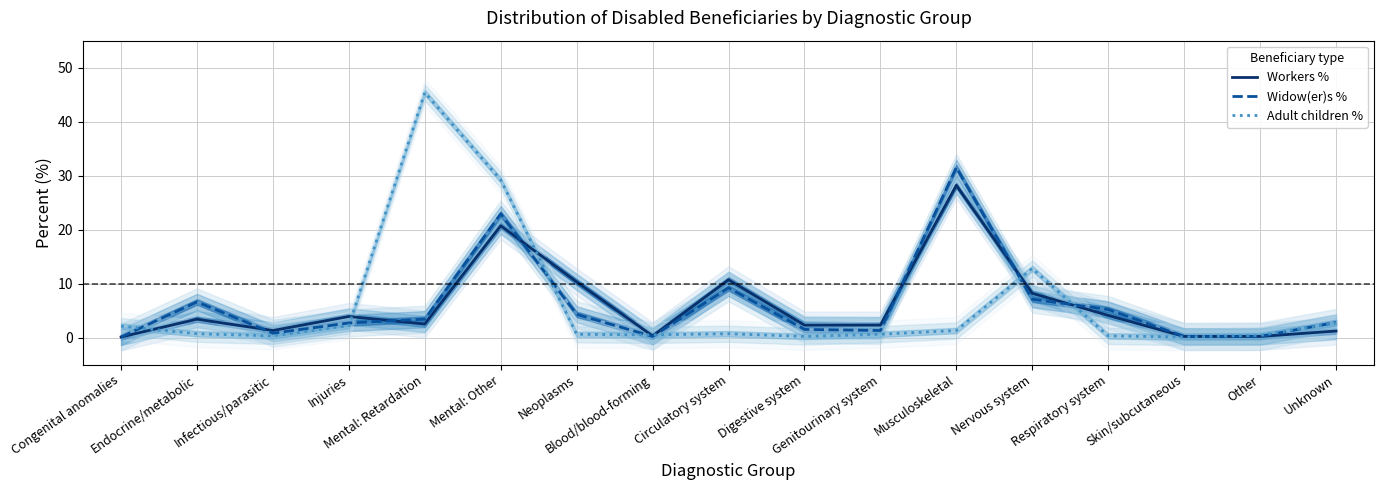

What is the difference between the maximum and second lowest values in the Widow(er)s % series?

31.3